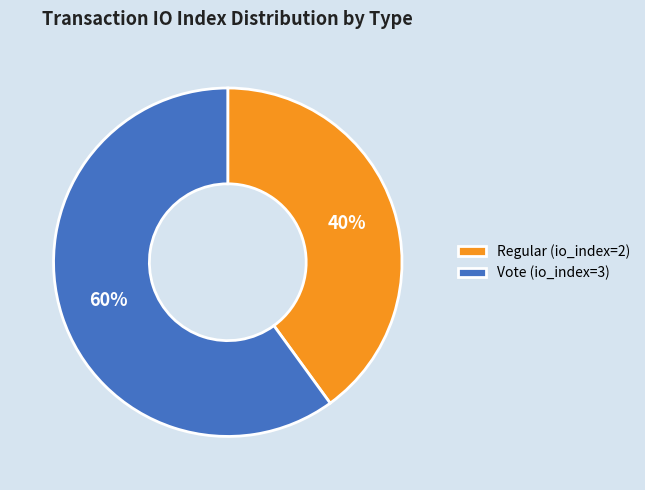

Do Vote (io_index=3) and Regular (io_index=2) together represent more than half of the pie?

Yes